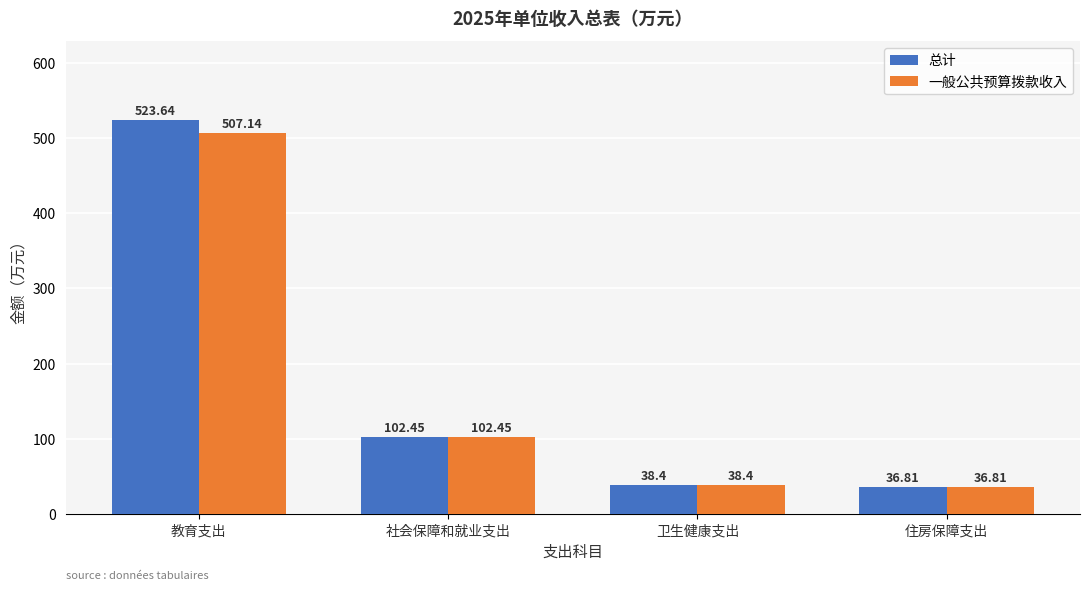

How many groups of bars are there?

4